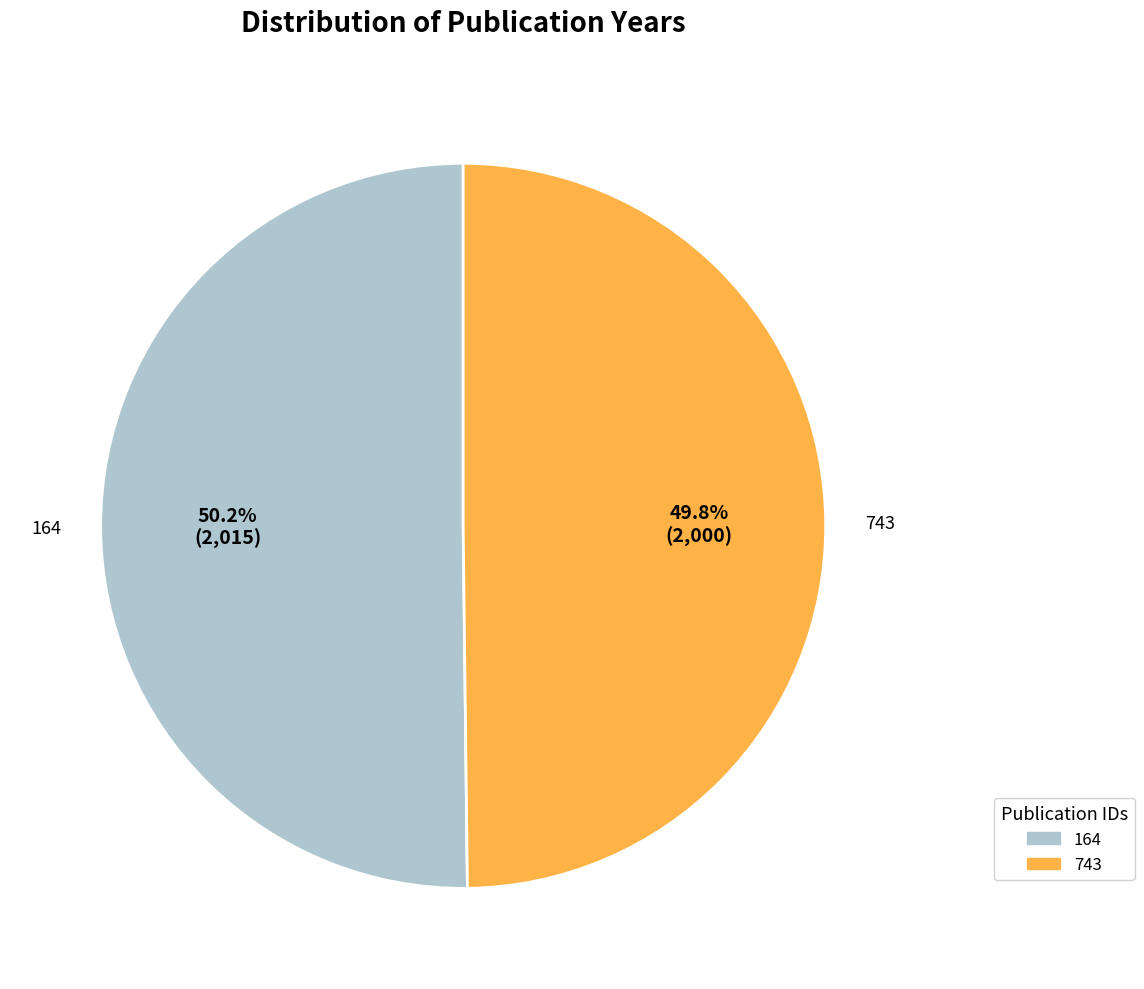

Approximately how many times larger is the value at 743 compared to 164?

1.0